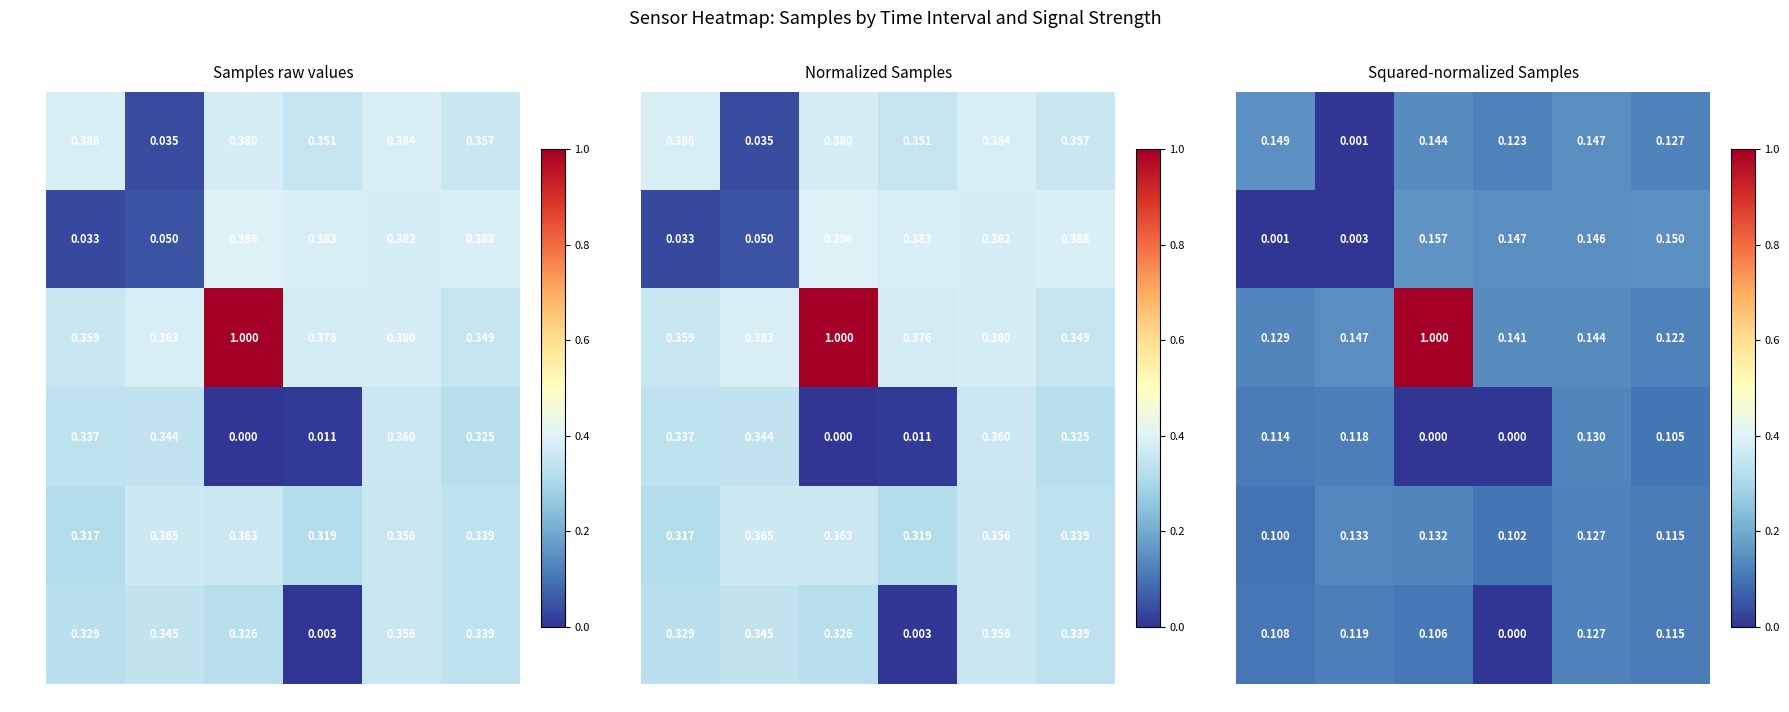

True or false: 00:45 has a value of 0.0 at c3.

True